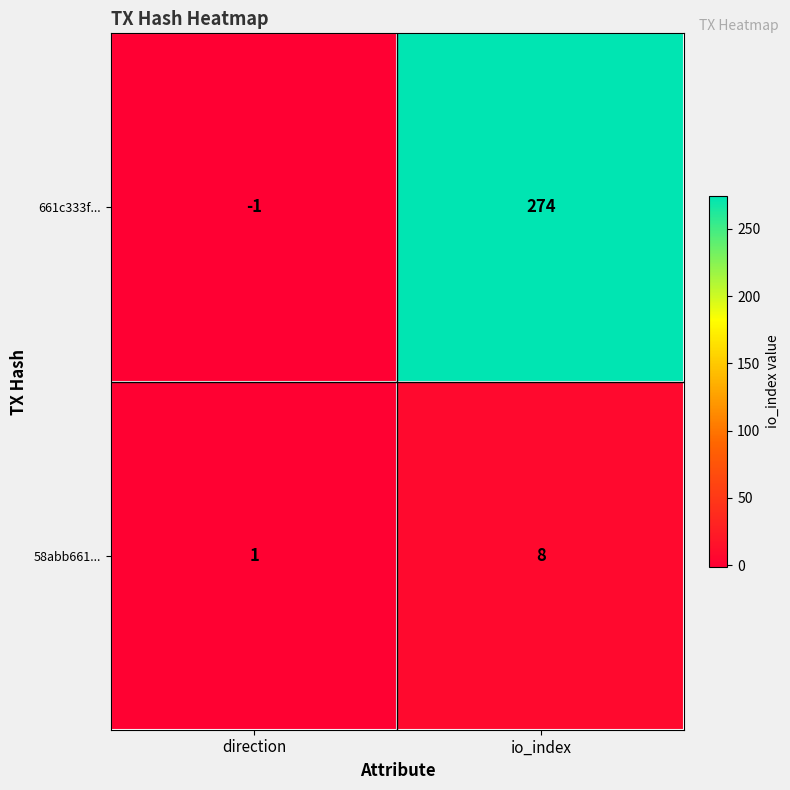

What is the spread (max minus min) of values at direction?

2